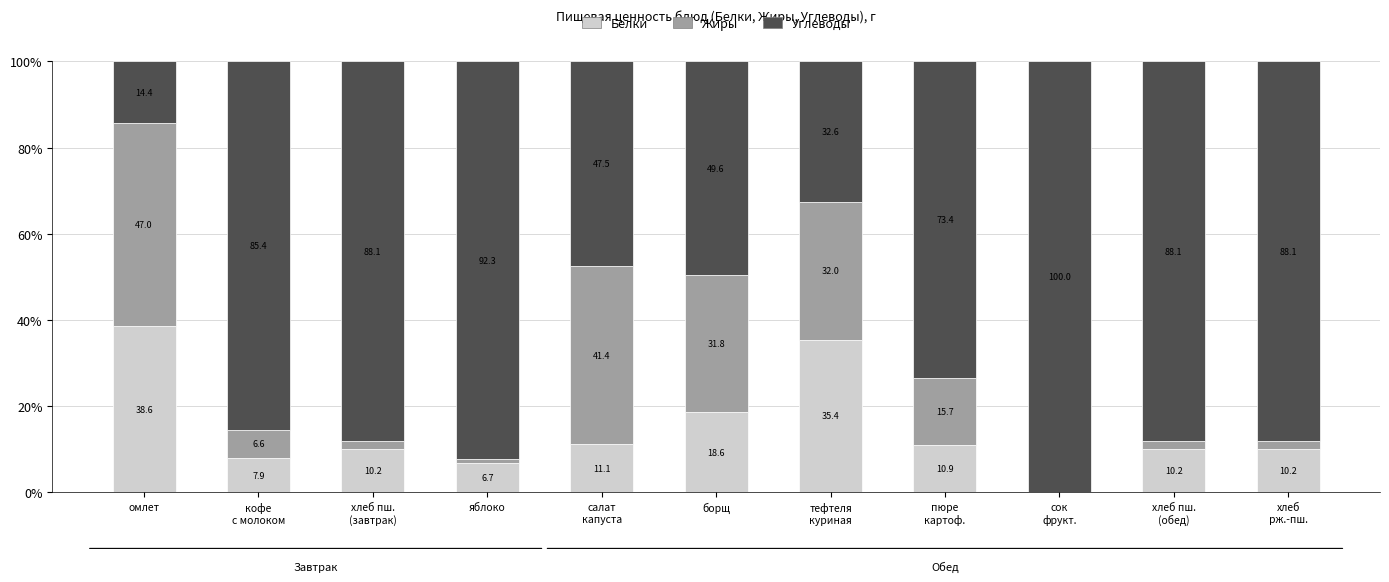

What are all the series names shown in the legend?

Белки, Жиры, Углеводы